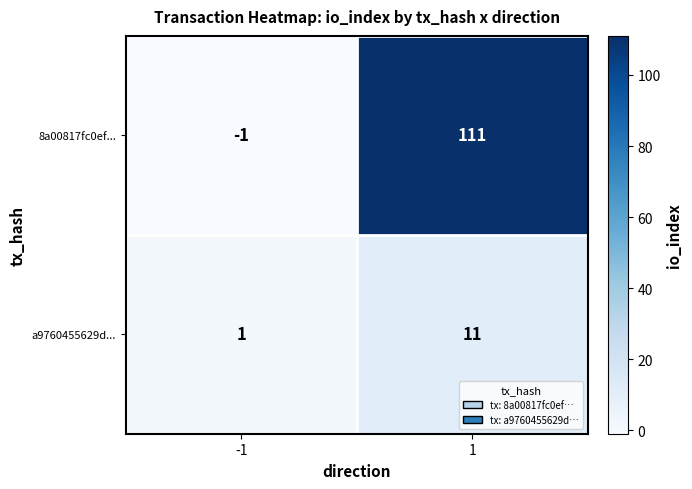

What is the difference between the maximum and minimum values in the a9760455629d... series?

10